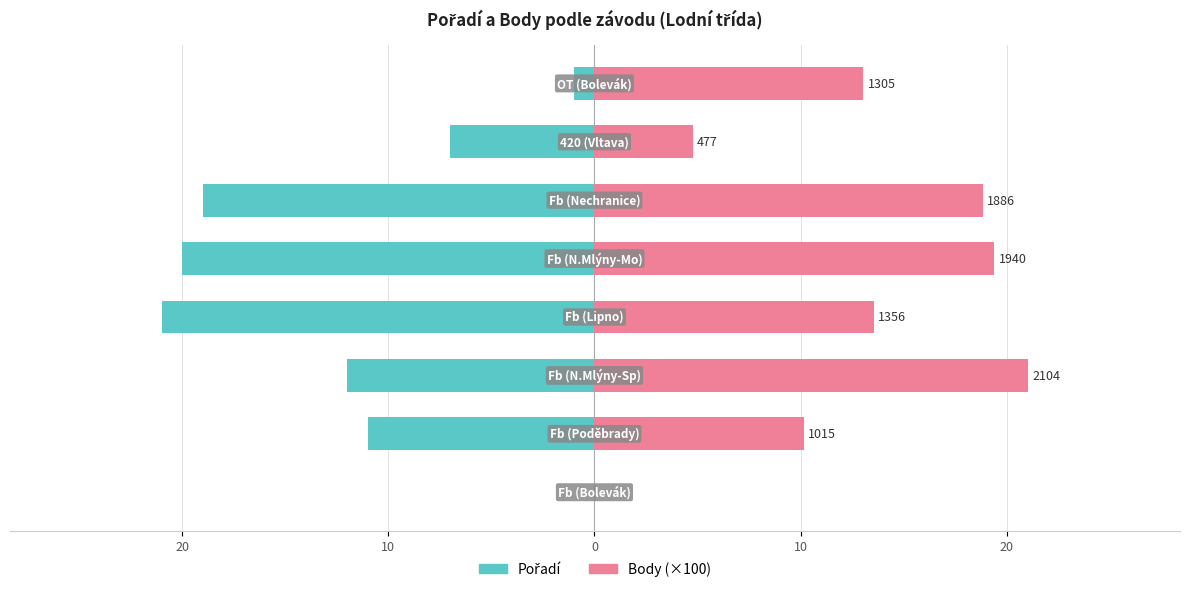

How many bars are there in each group?

2